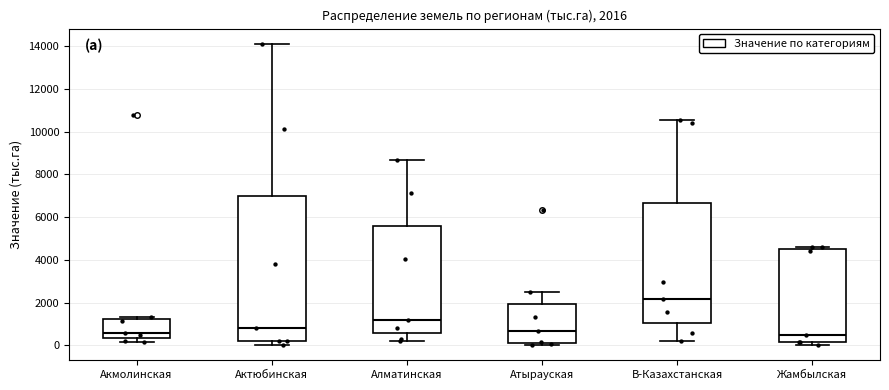

Comparing the boxes themselves (not the whiskers), which one is the tallest?

Актюбинская